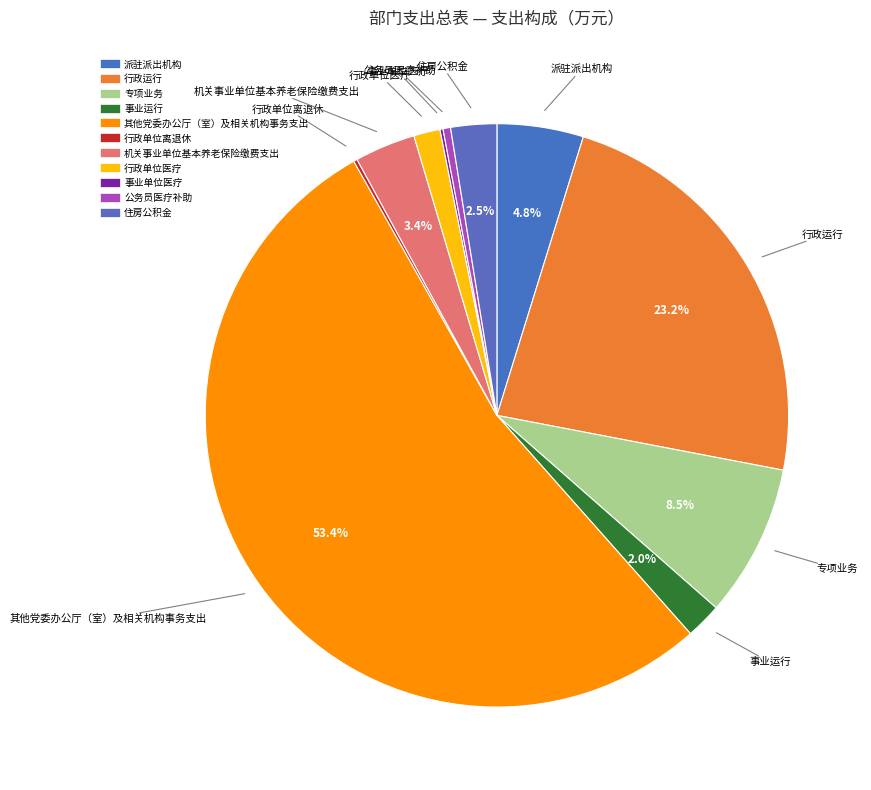

To the nearest percent, what is the average slice percentage?

9%